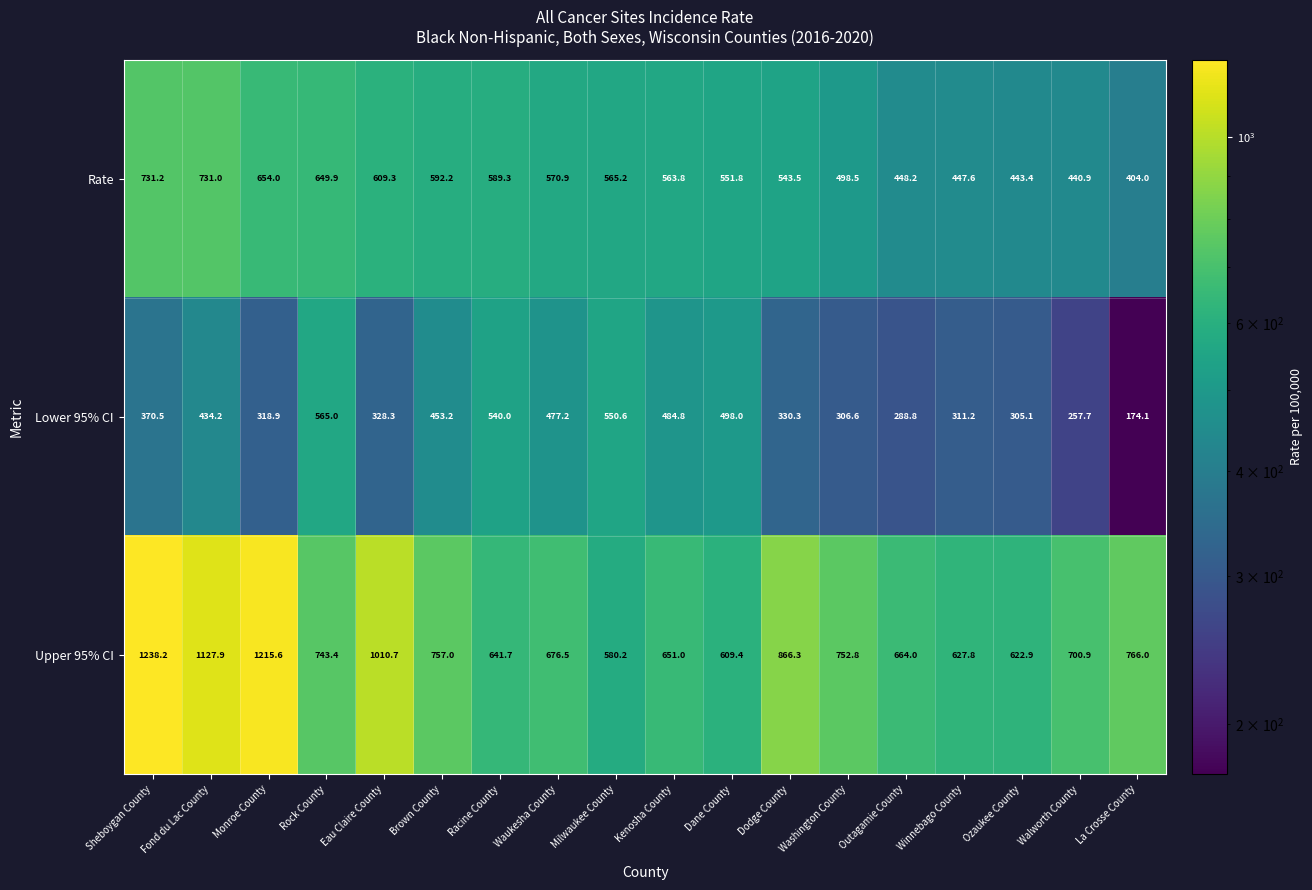

What is the approximate value of Rate at Milwaukee County?

565.2